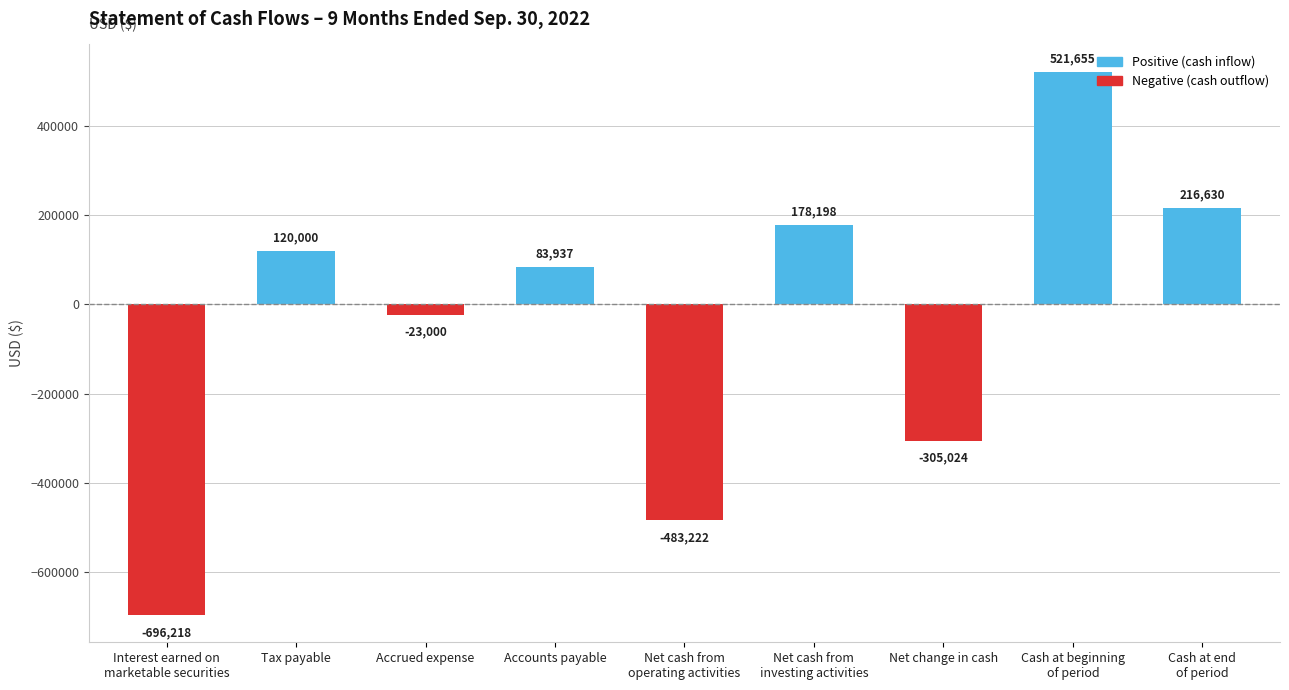

What position from the left is Accounts payable?

4